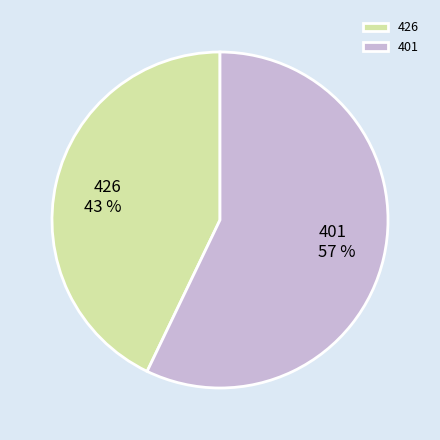

To the nearest percent, what is the combined percentage of 426 and 401?

100%